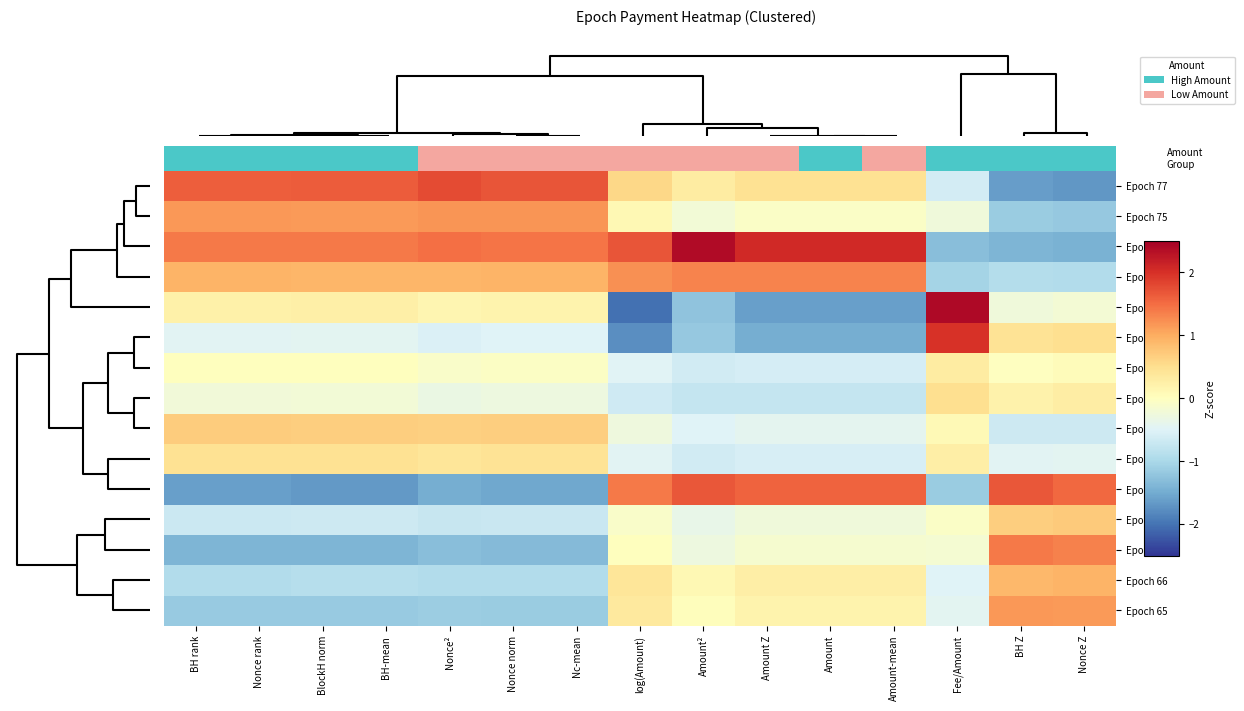

Which series has the widest spread of values?

Epoch 70a